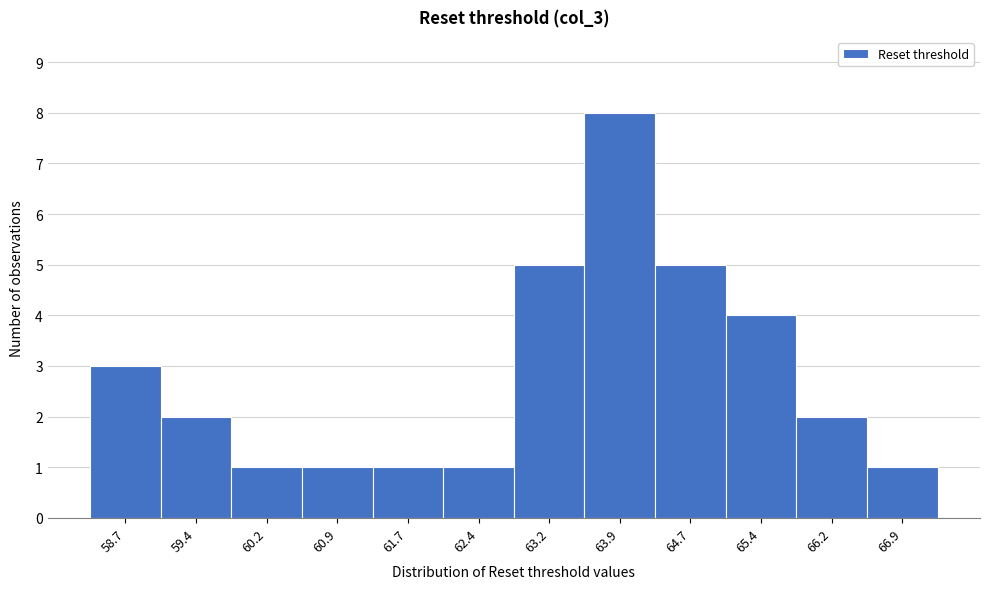

Reading left to right, what are all the values shown in this chart?

58.7=3	59.4=2	60.2=1	60.9=1	61.7=1	62.4=1	63.2=5	63.9=8	64.7=5	65.4=4	66.2=2	66.9=1